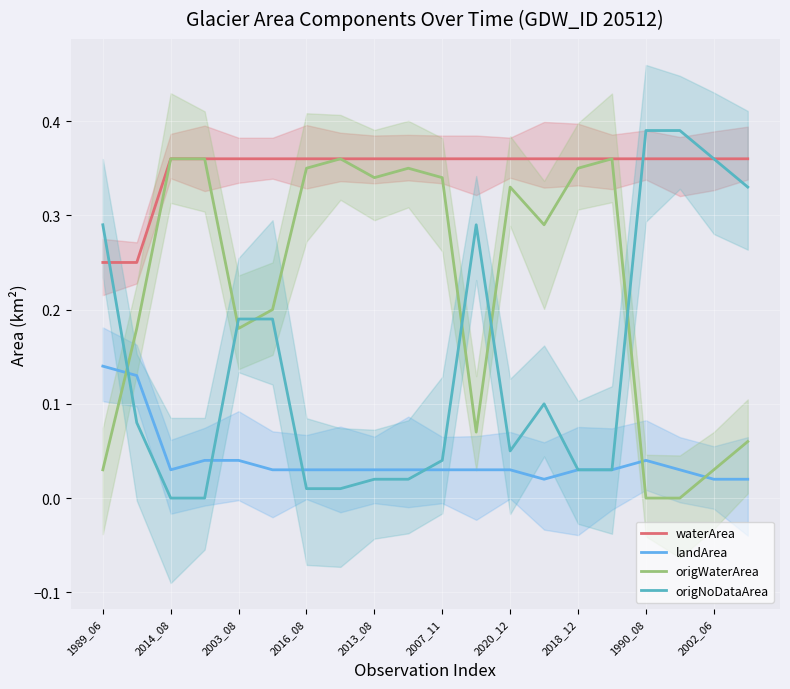

True or false: waterArea has a value of 0.2 at 2002_06.

False